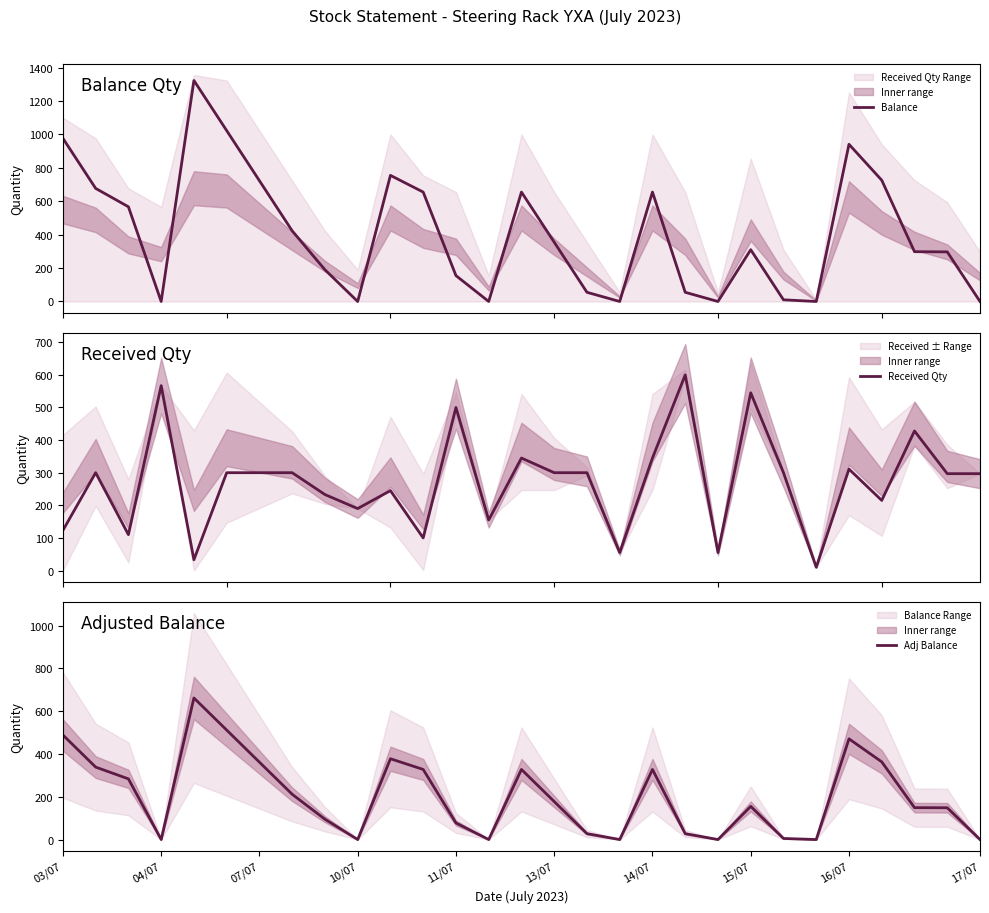

How many lines are shown in the chart?

3